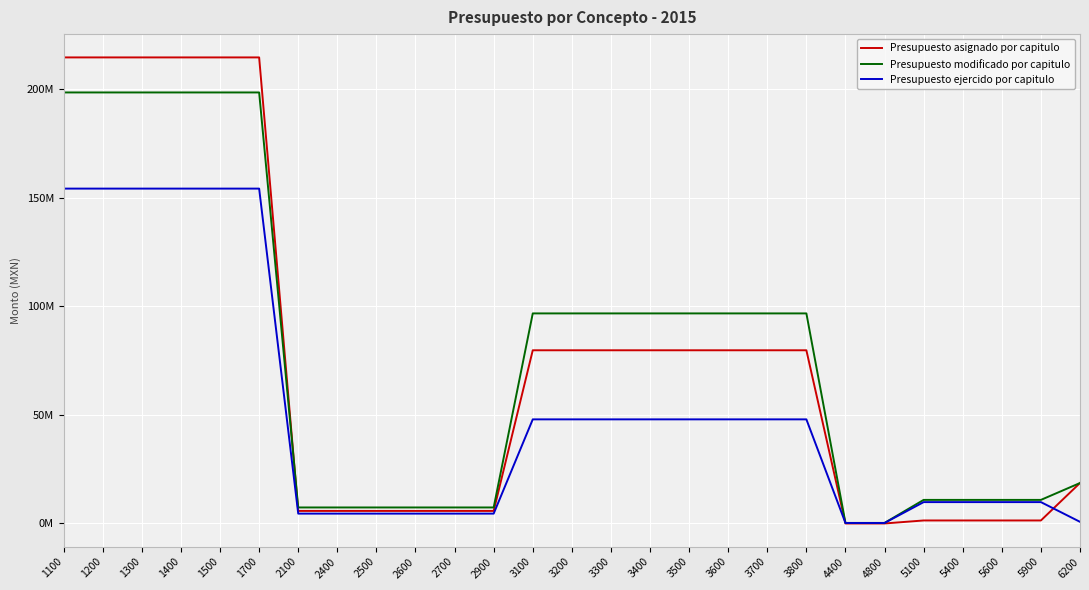

True or false: Presupuesto ejercido por capitulo and Presupuesto modificado por capitulo cross at least once.

False